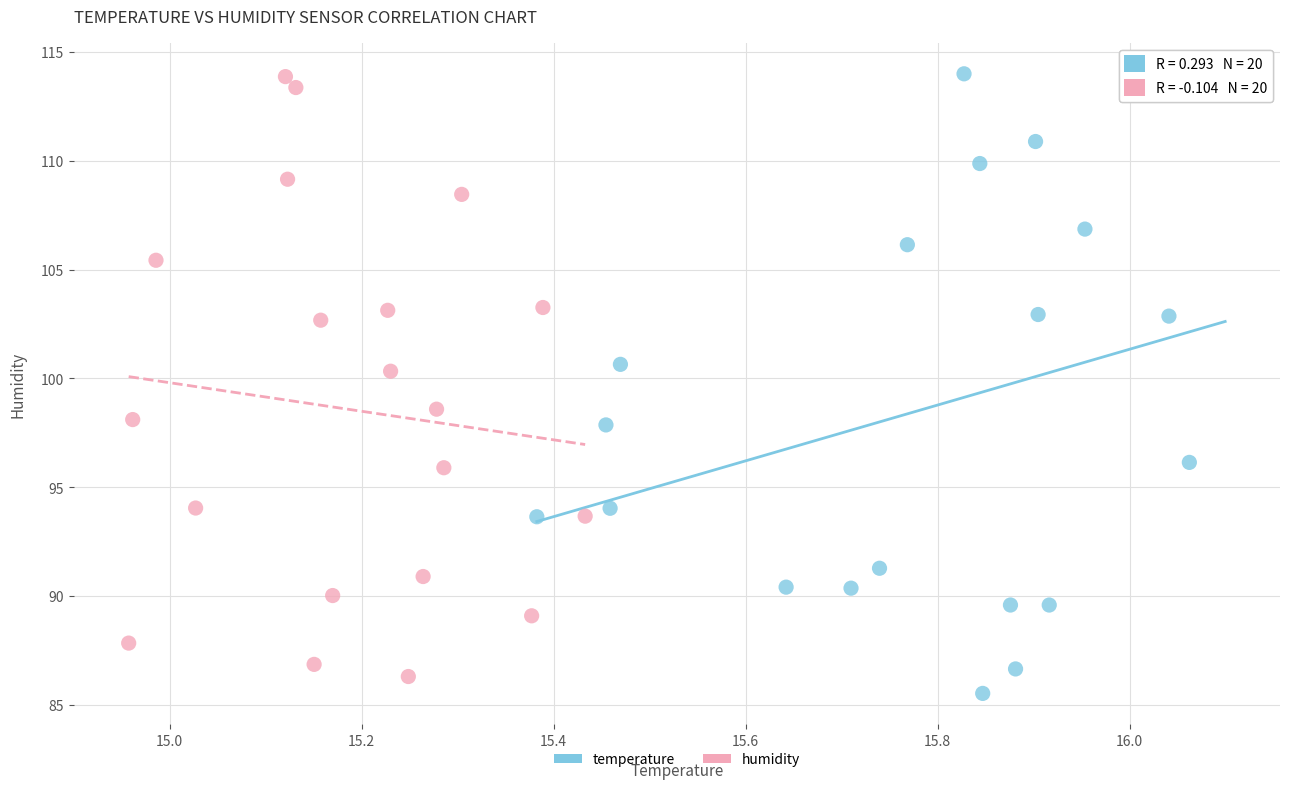

What are all the series names shown in the legend?

temperature, humidity